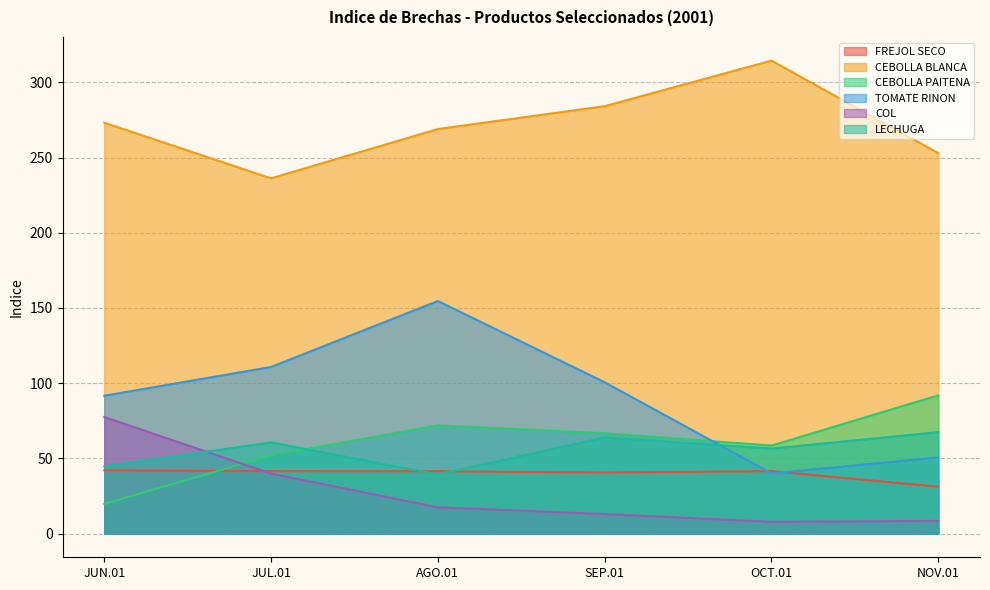

What is the smallest value displayed?

7.8